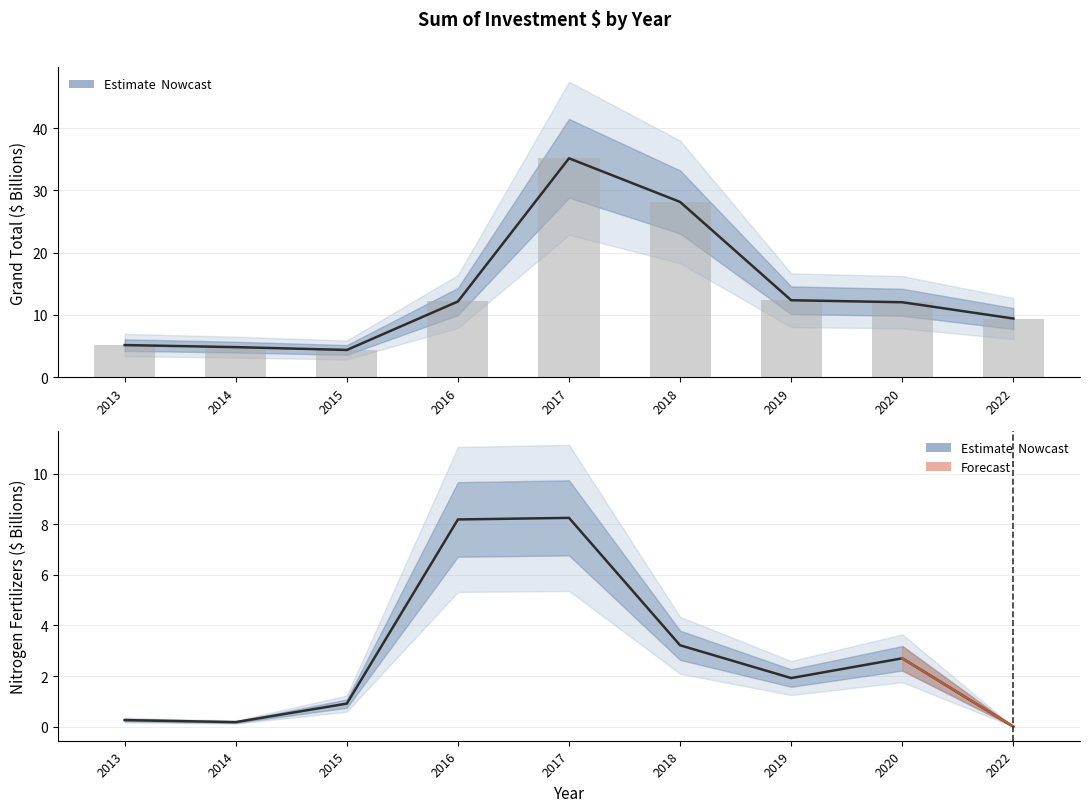

How many data points does each series have?

9